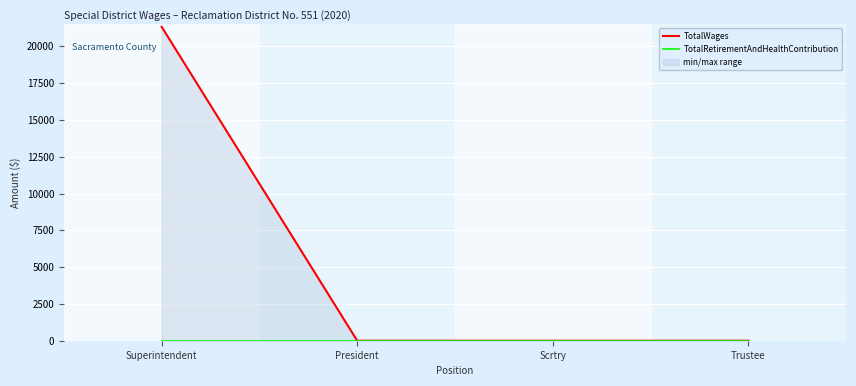

How many values in TotalWages are above zero?

1